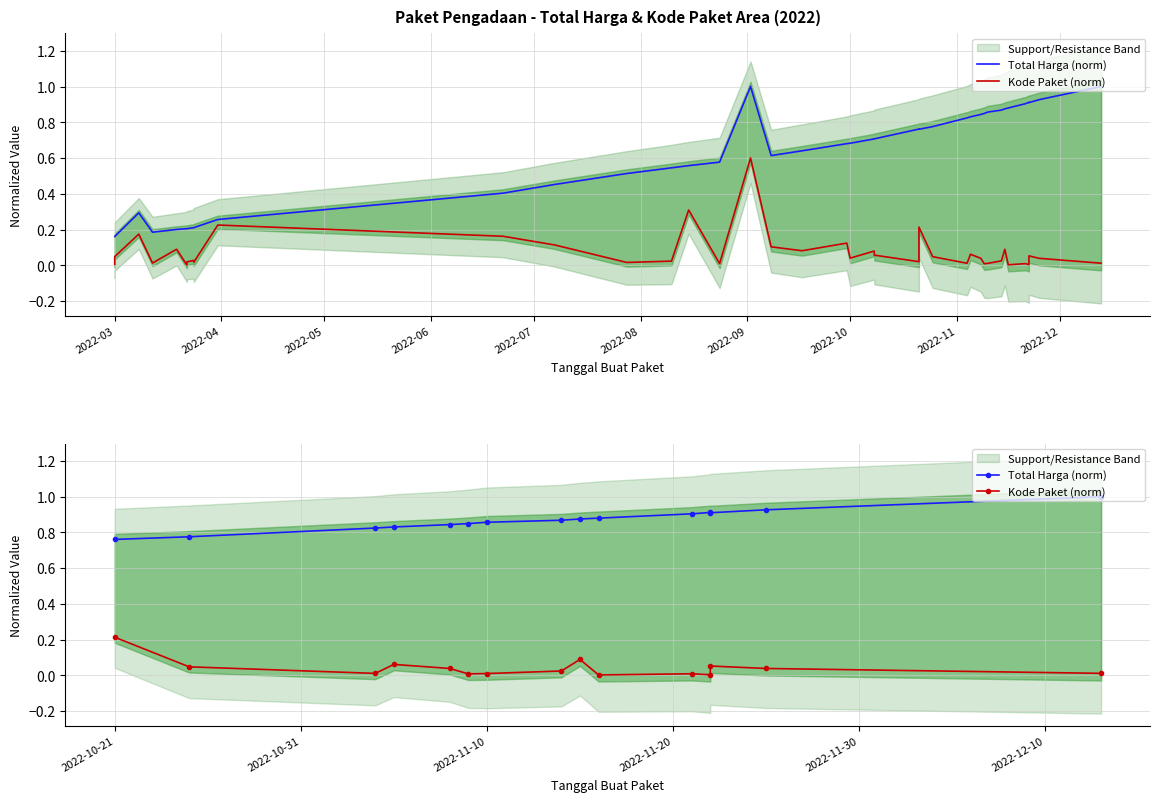

What is the label of the 13th point from the right?

2022-05